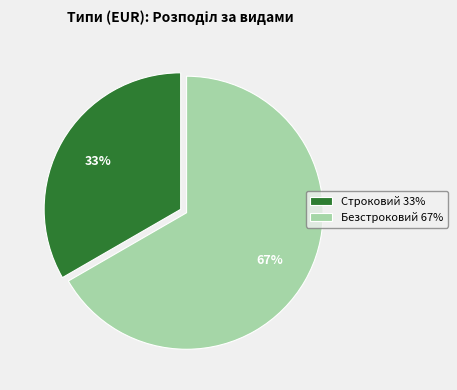

The Безстроковий slice represents 67% of the pie. True or false?

True